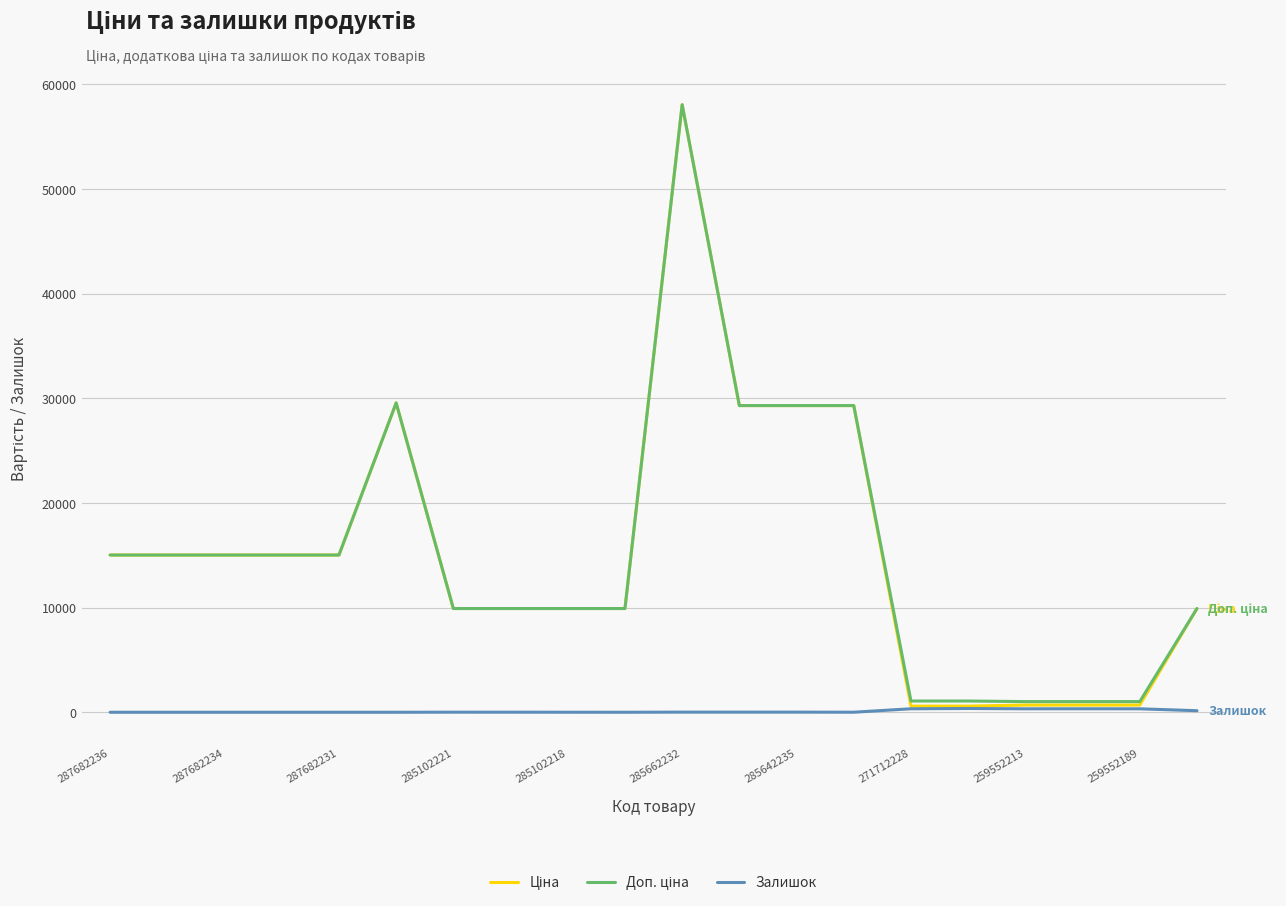

What is the greatest value displayed?

58037.0